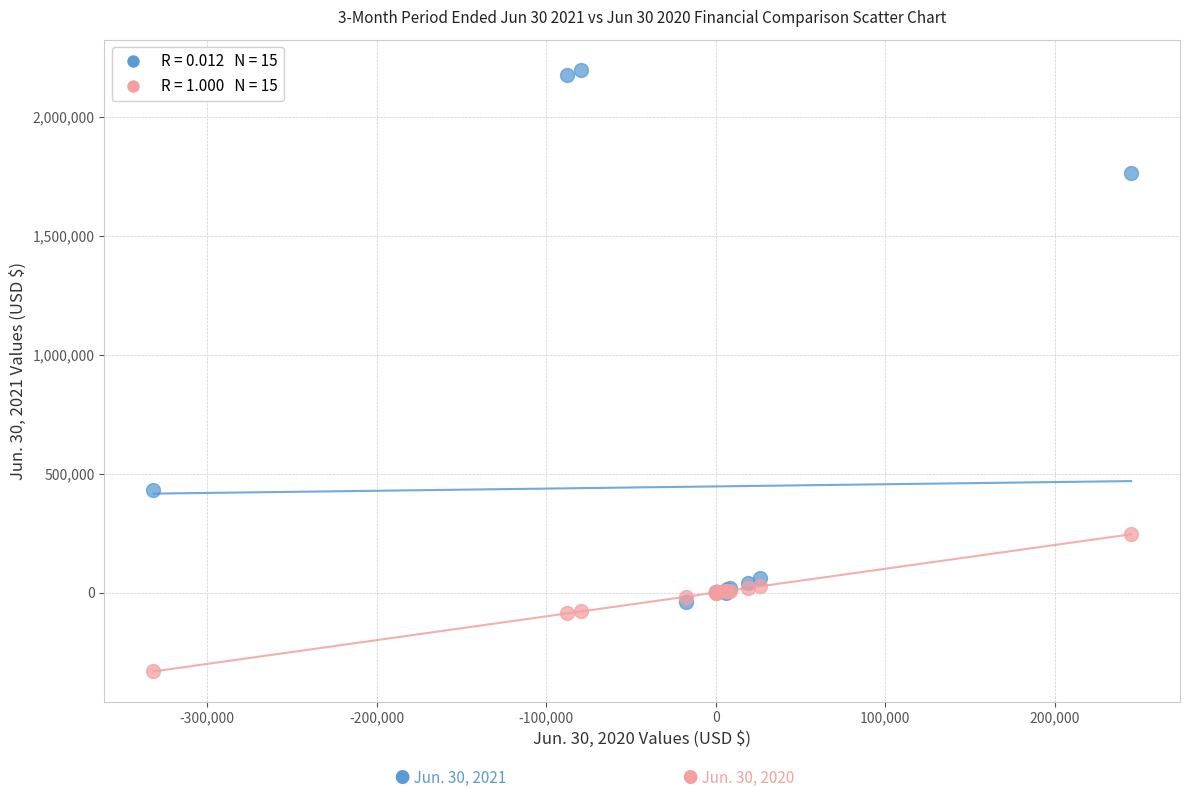

Across all series, what Y value is closest to 933278?

431603